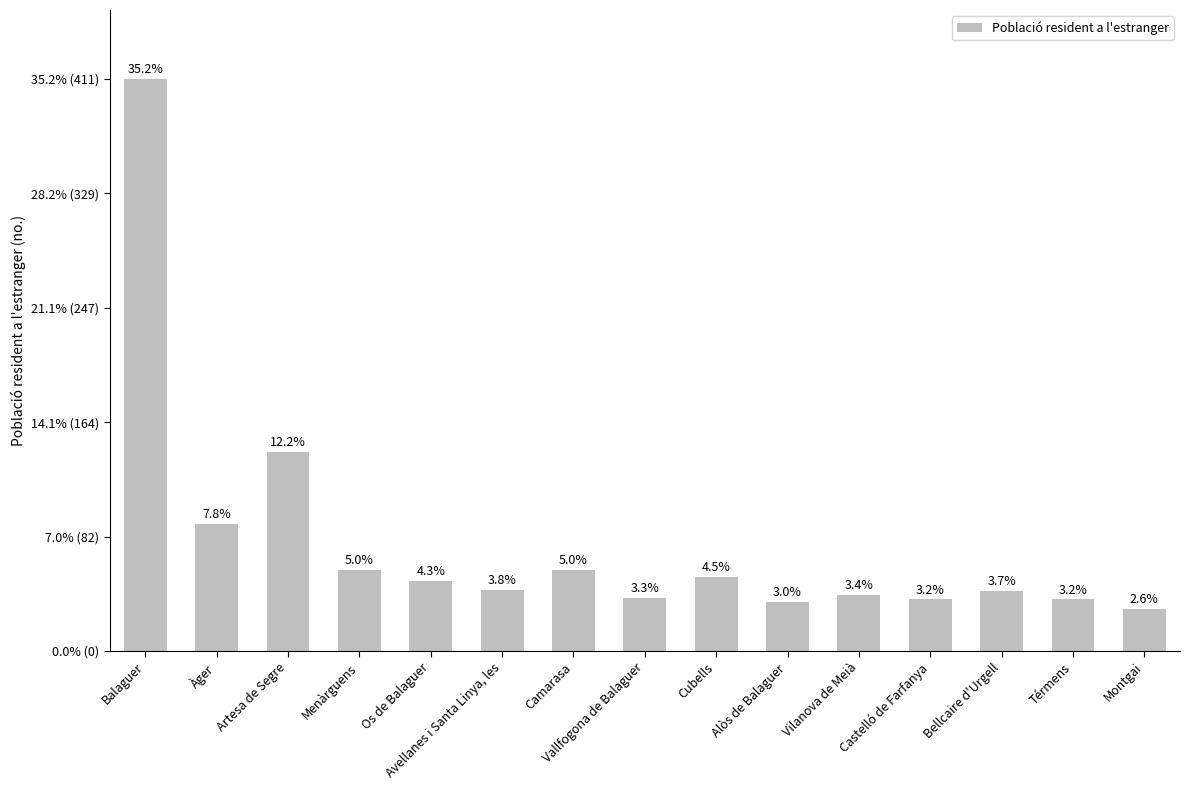

What is the greatest value displayed?

411